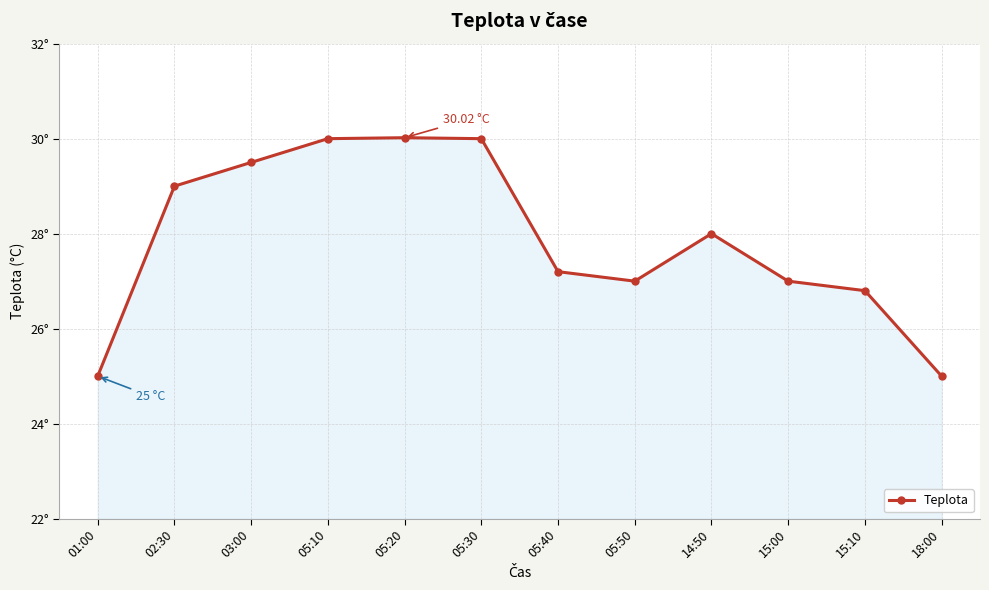

How many points are lower than both their immediate neighbors (excluding endpoints)?

1